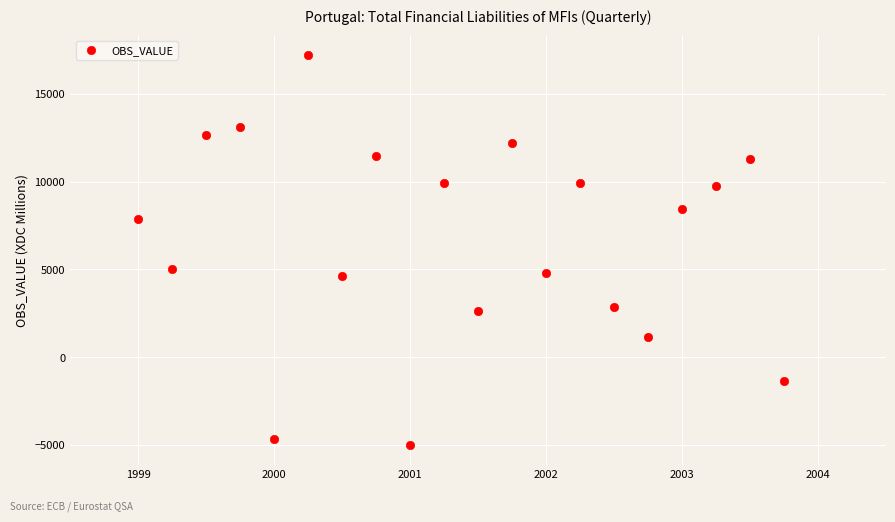

What is the range of X values (max minus min)?

4.8